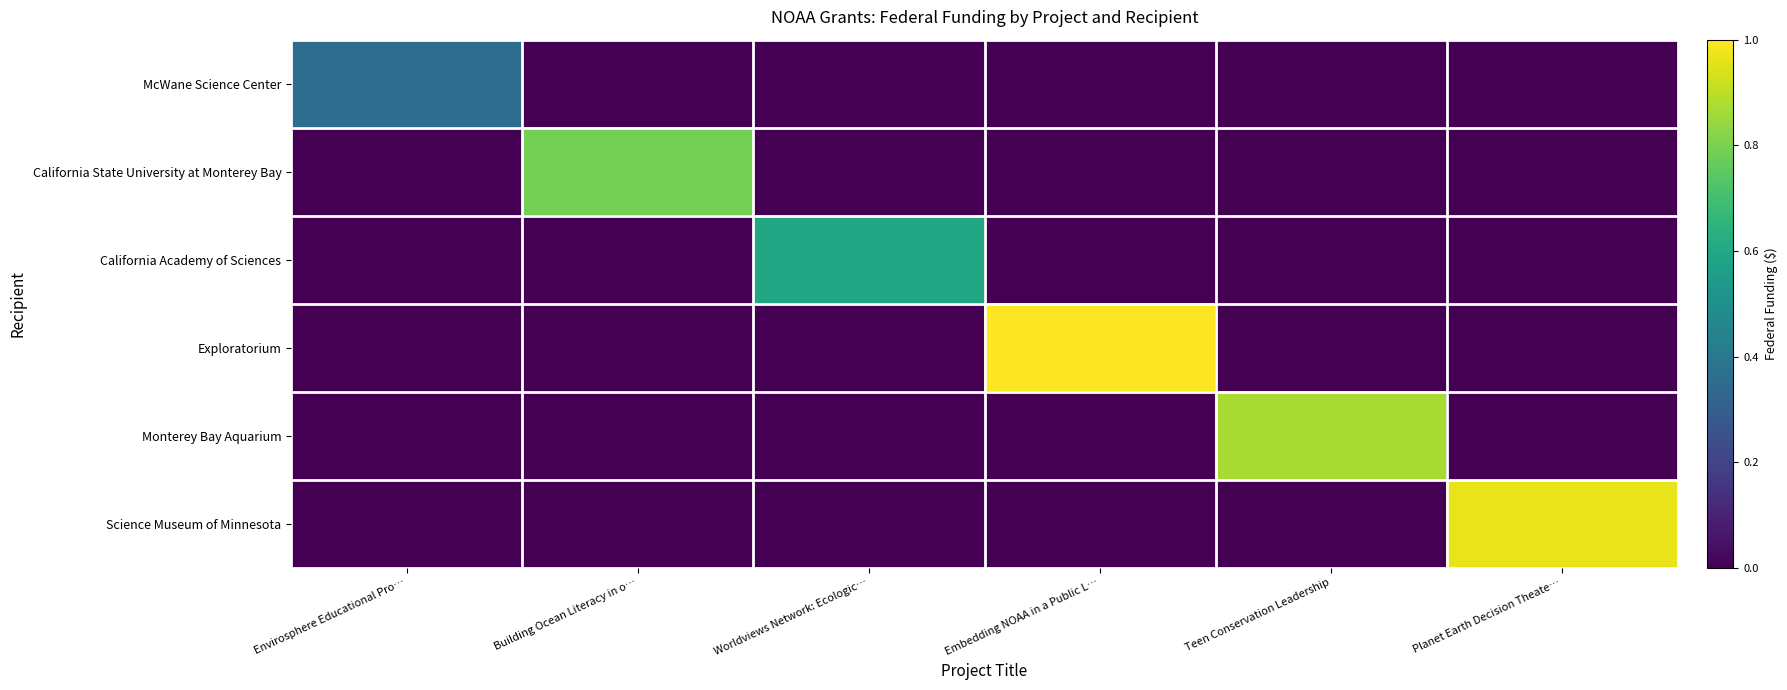

How many distinct data groups are displayed?

6